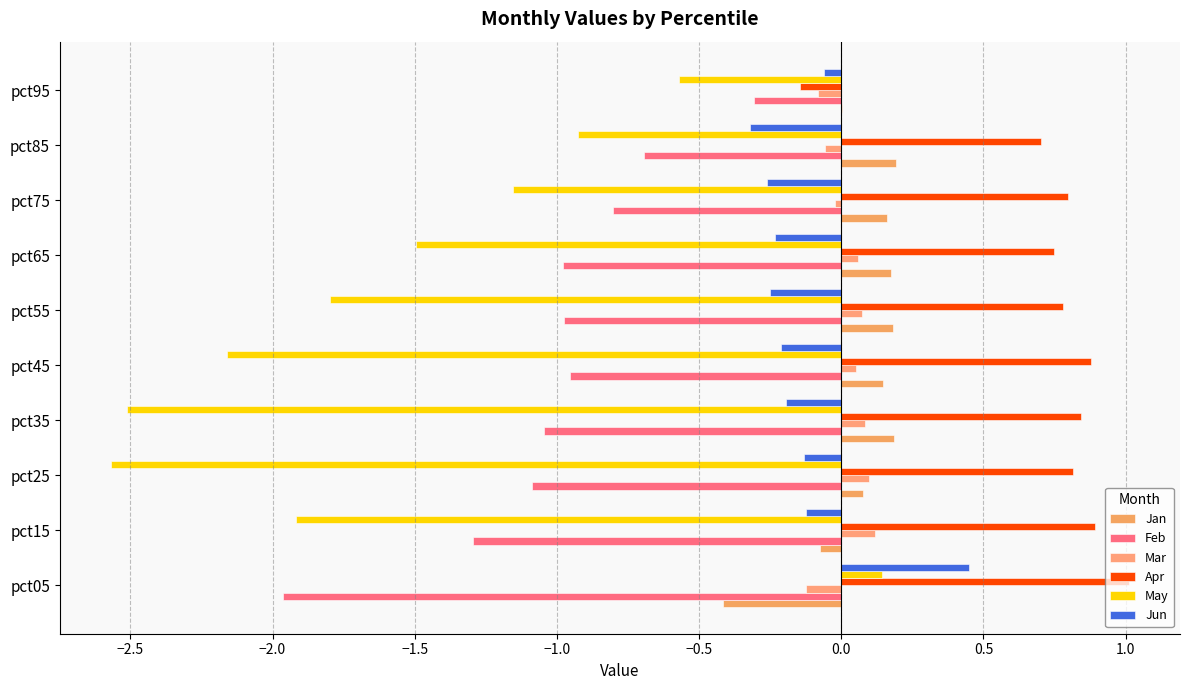

At which category is the sum across all series the highest?

pct05